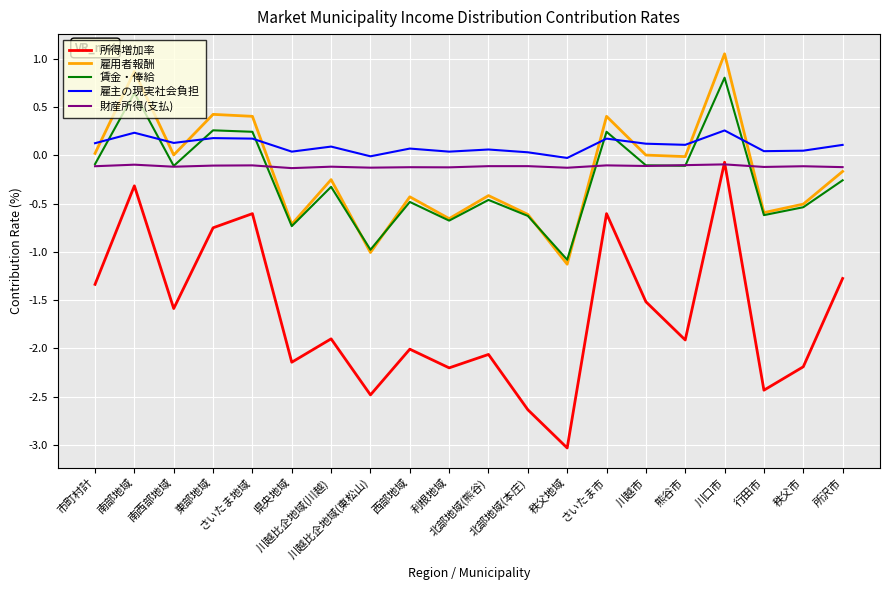

Which series has the largest range (max minus min)?

所得増加率